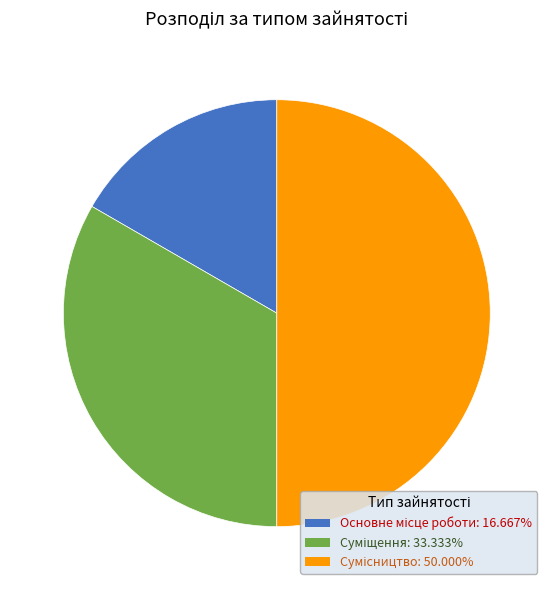

To the nearest percent, what is the difference between the Основне місце роботи and Сумісництво slice percentages?

33%